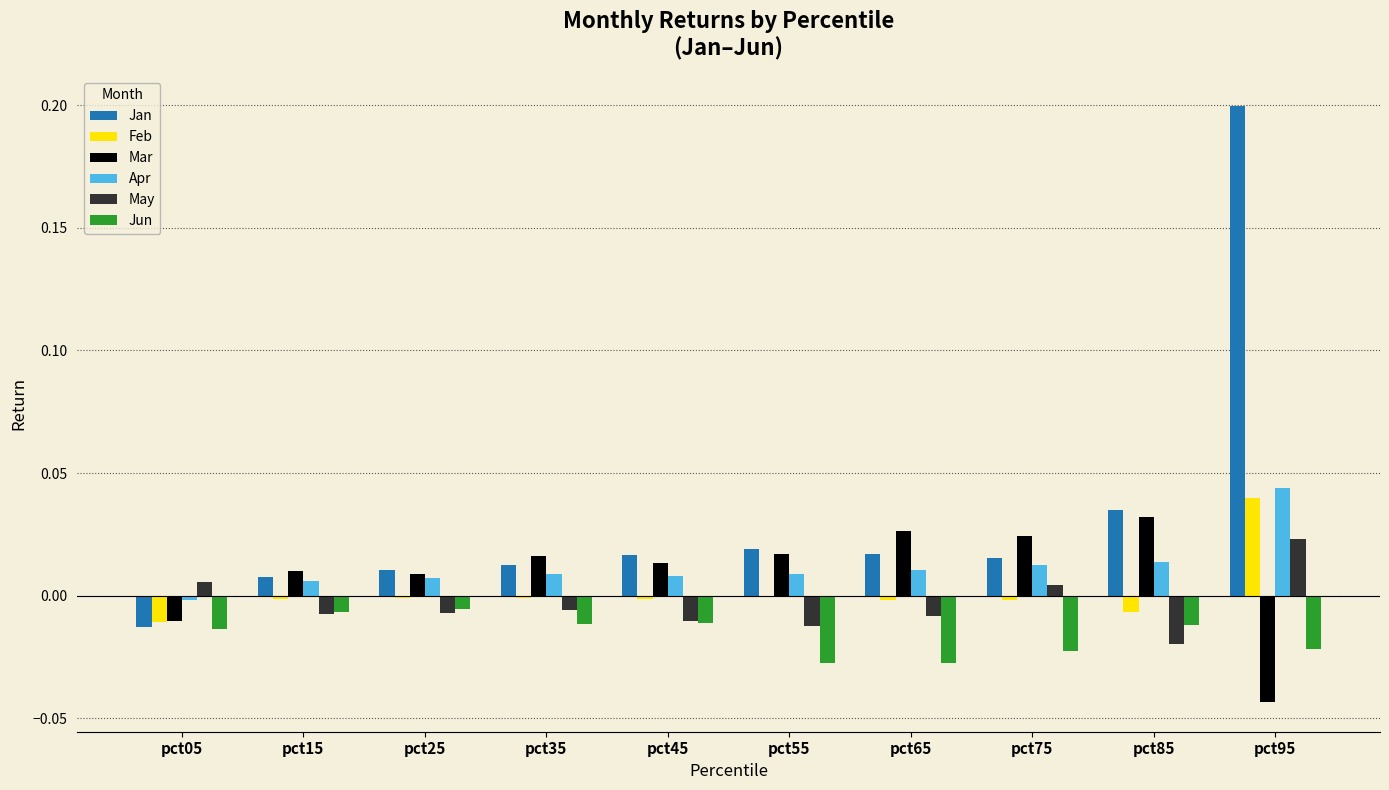

At which label does Jan reach its peak?

pct95